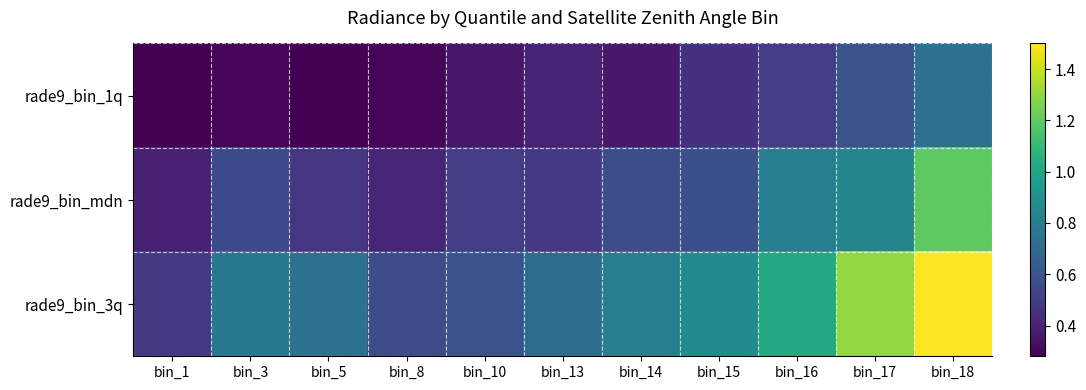

Rank the series at bin_15 from highest to lowest value.

rade9_bin_3q, rade9_bin_mdn, rade9_bin_1q